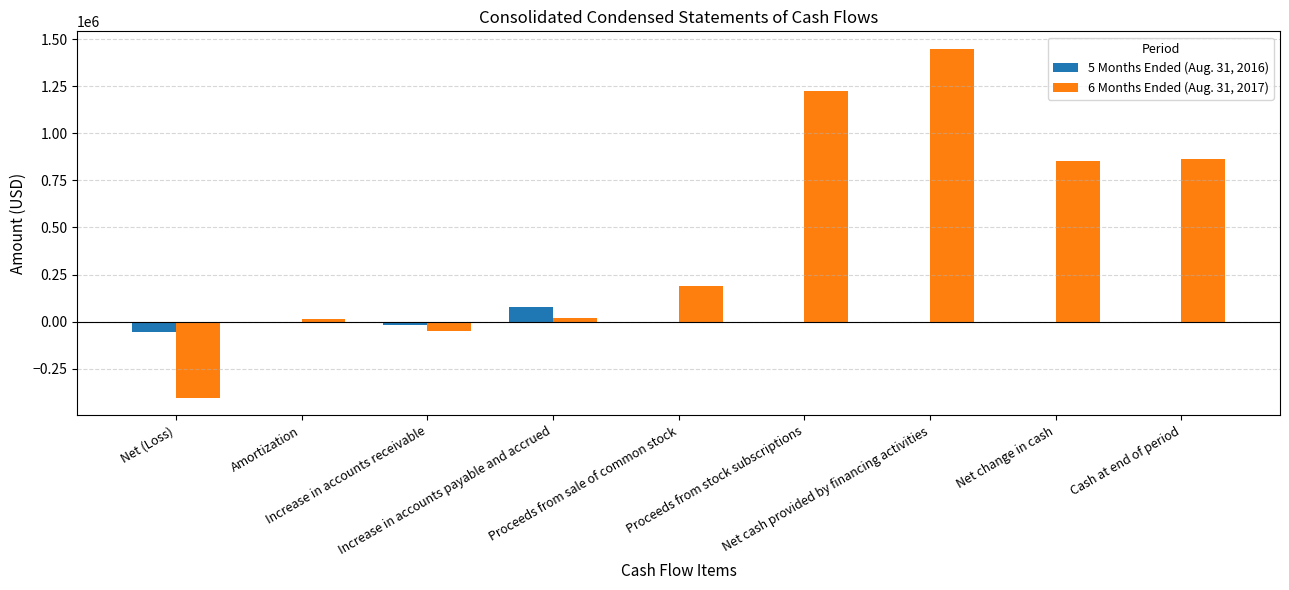

Which series has the largest total across all categories?

6 Months Ended (Aug. 31, 2017)